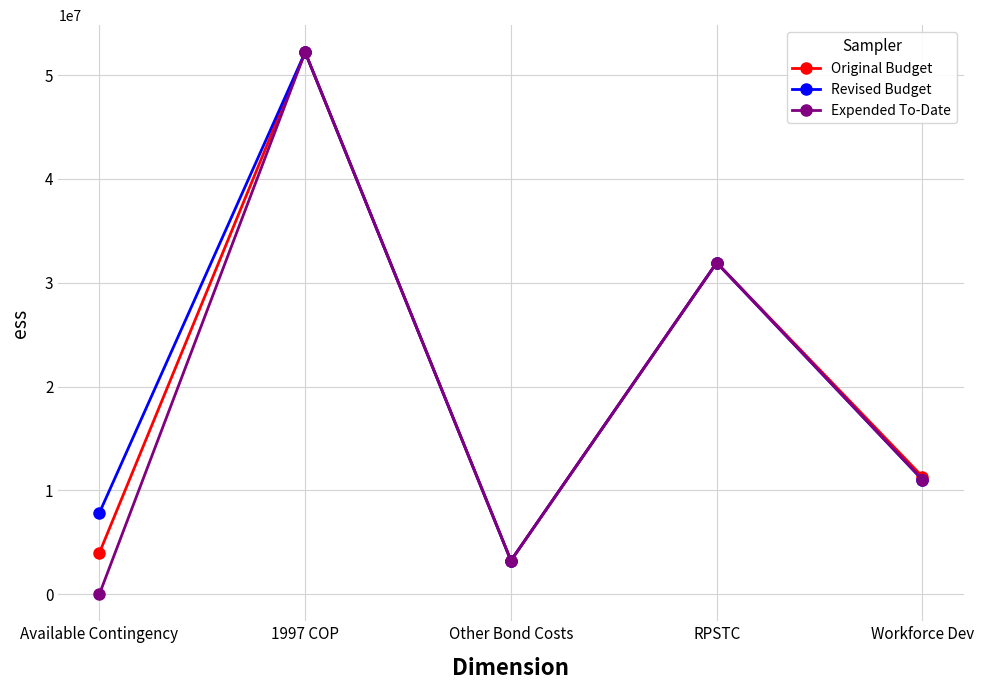

True or false: Original Budget has more than 2 interior local peaks.

False